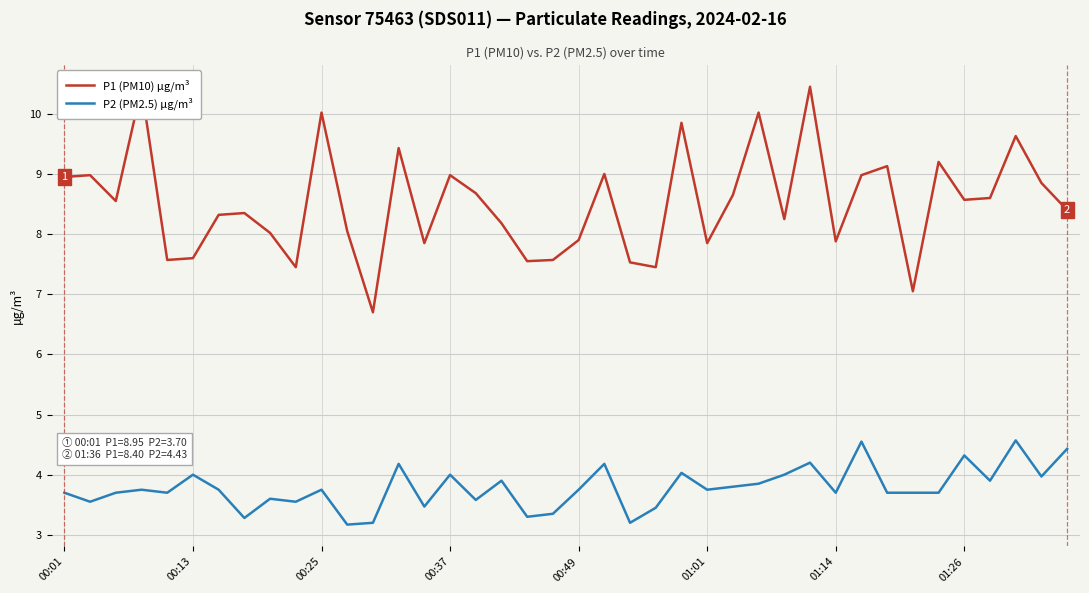

Which series has the largest total across all categories?

P1 (PM10) µg/m³